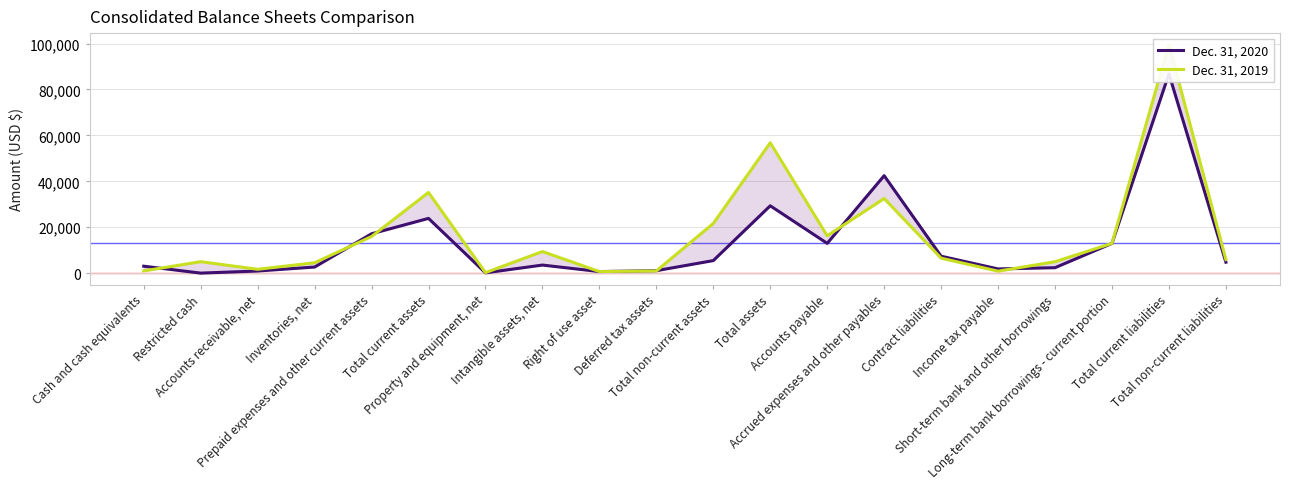

Does the chart have visible grid lines?

Yes